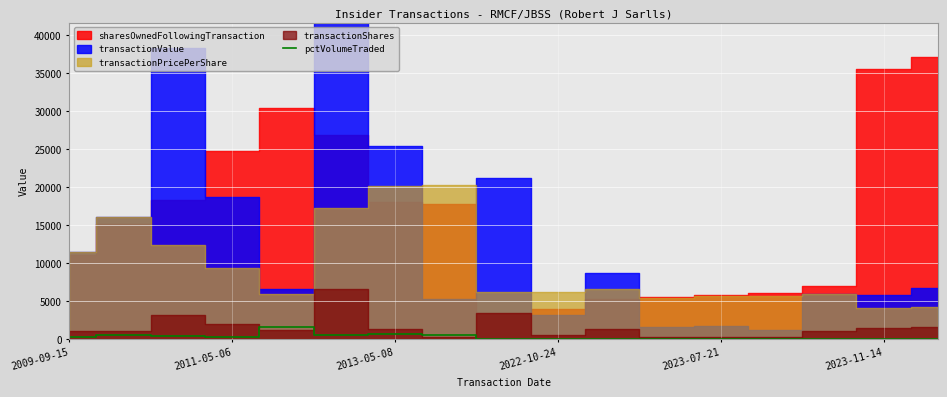

Between 9 and 2013-05-08, which is larger?

2013-05-08